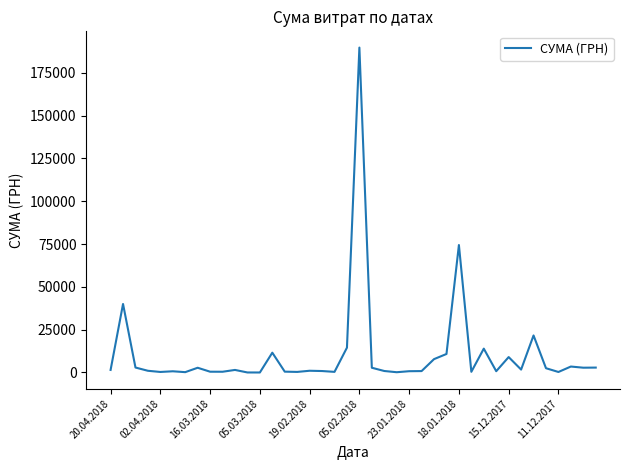

What is the greatest value displayed?

189658.9